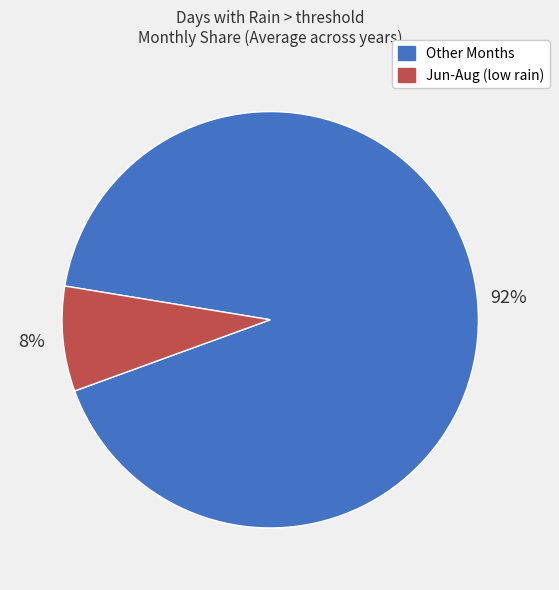

Which slice is the largest?

Other Months